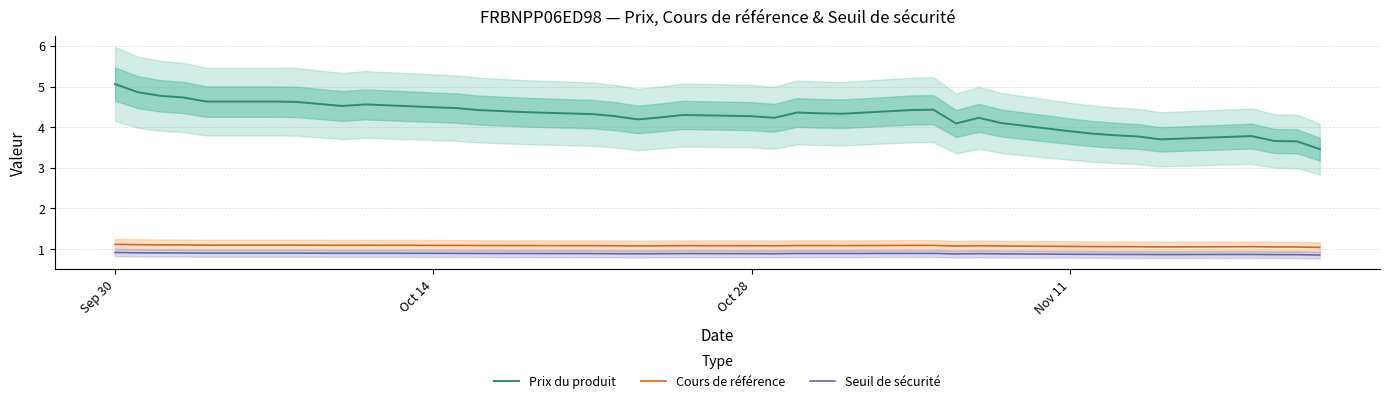

The Cours de référence series shows 1.7 at Oct 28. True or false?

False